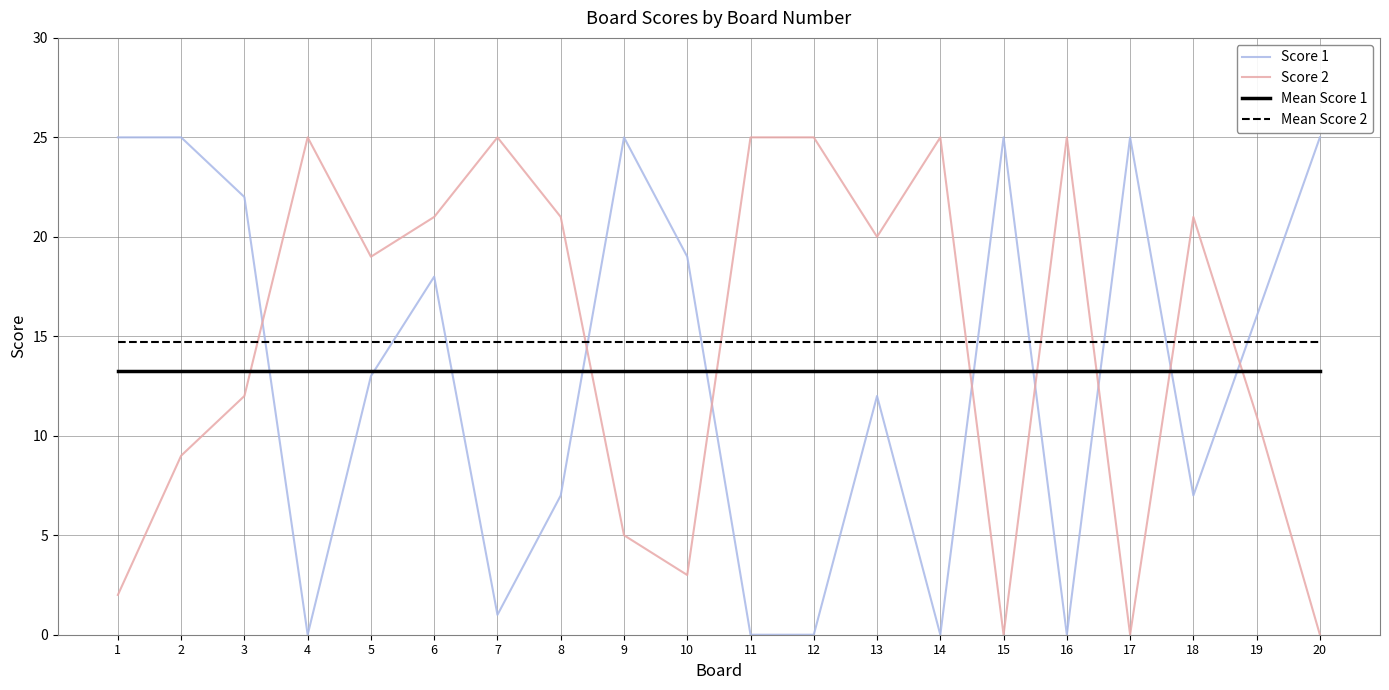

The Score 2 series shows 12.0 at 13. True or false?

False